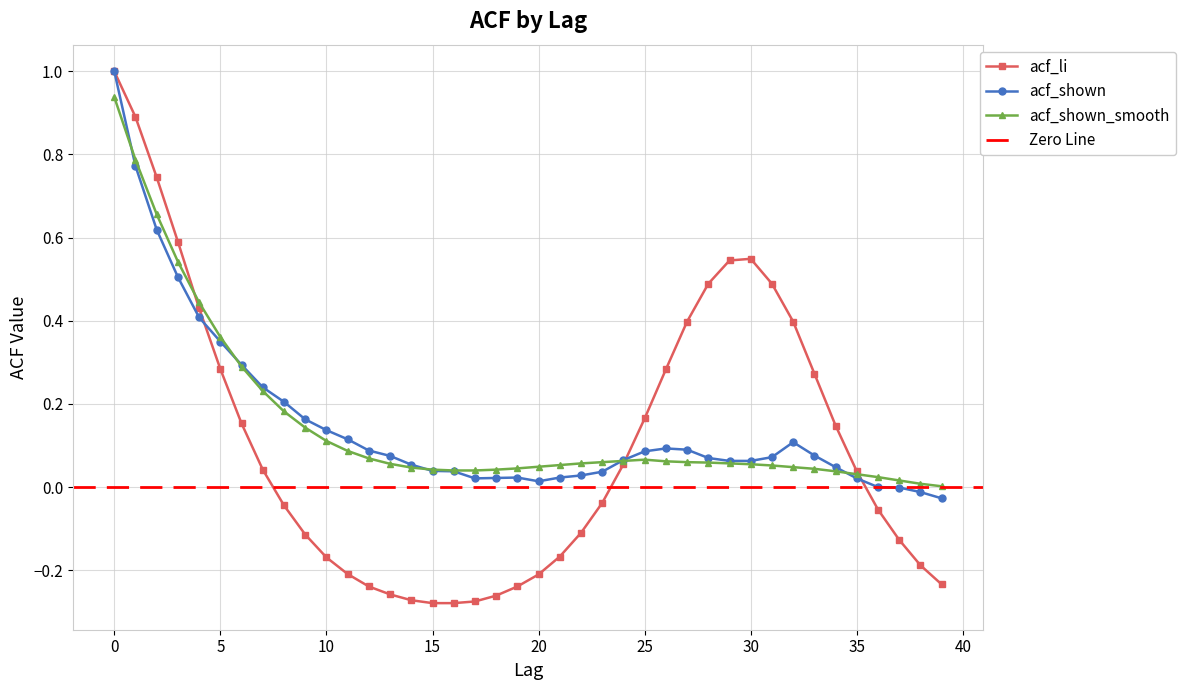

Which series ends up on top after the final intersection of acf_shown and acf_li?

acf_shown